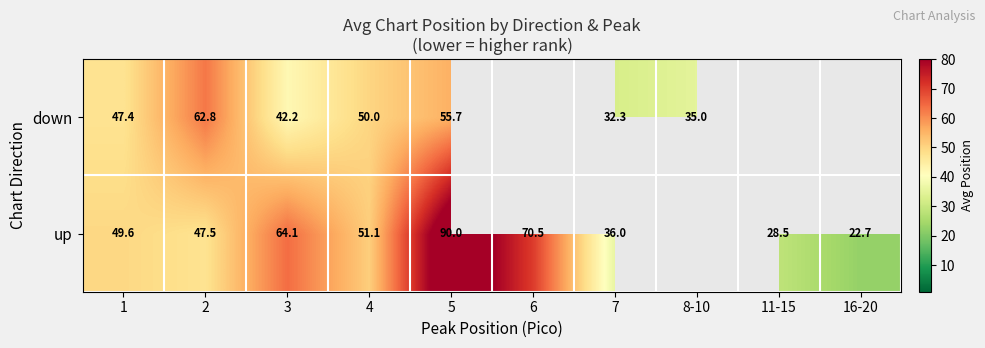

The down series shows 28.7 at 5. True or false?

False